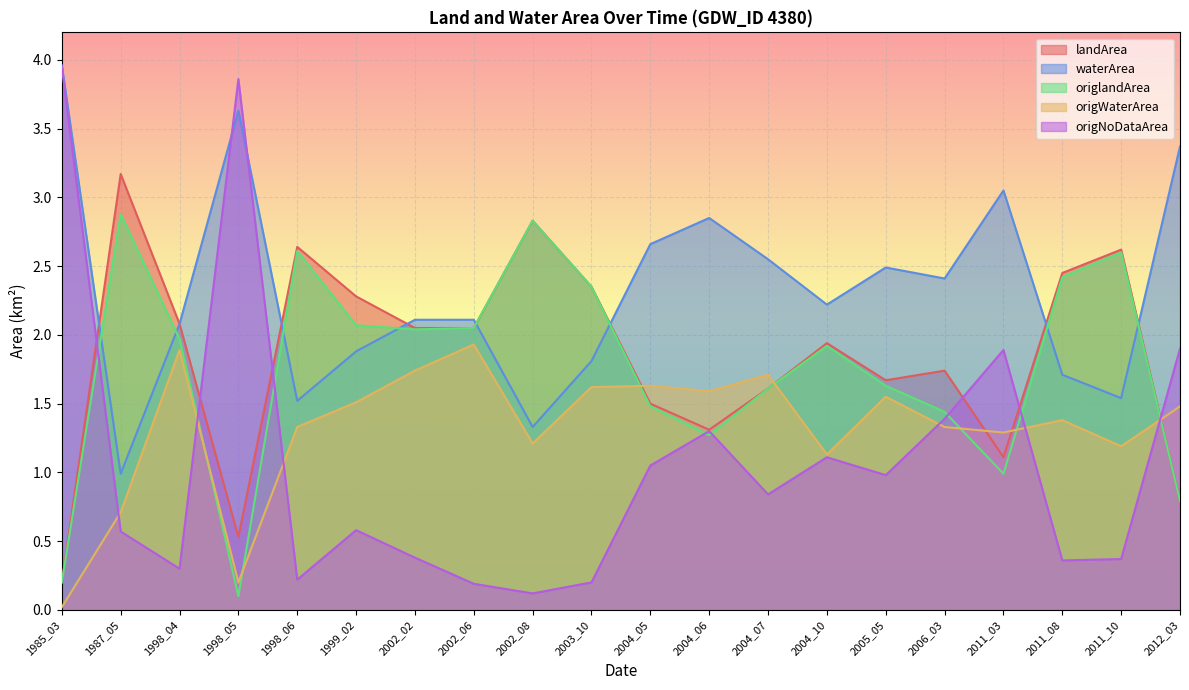

How many interior local valleys does the waterArea series have?

6